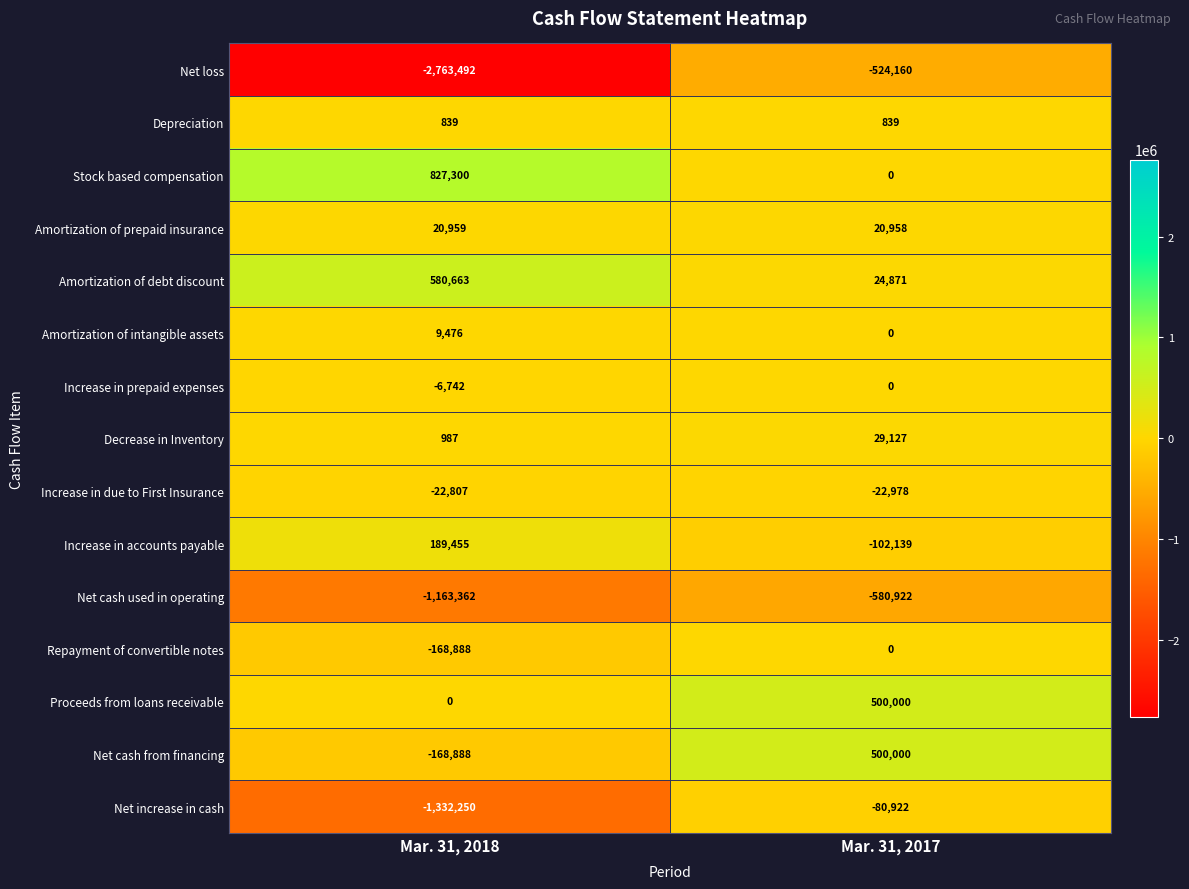

Reading left to right, extract all data points from this chart.

Net loss: Mar. 31, 2018=-2763492	Mar. 31, 2017=-524160
Depreciation: Mar. 31, 2018=839	Mar. 31, 2017=839
Stock based compensation: Mar. 31, 2018=827300	Mar. 31, 2017=0
Amortization of prepaid insurance: Mar. 31, 2018=20959	Mar. 31, 2017=20958
Amortization of debt discount: Mar. 31, 2018=580663	Mar. 31, 2017=24871
Amortization of intangible assets: Mar. 31, 2018=9476	Mar. 31, 2017=0
Increase in prepaid expenses: Mar. 31, 2018=-6742	Mar. 31, 2017=0
Decrease in Inventory: Mar. 31, 2018=987	Mar. 31, 2017=29127
Increase in due to First Insurance: Mar. 31, 2018=-22807	Mar. 31, 2017=-22978
Increase in accounts payable: Mar. 31, 2018=189455	Mar. 31, 2017=-102139
Net cash used in operating: Mar. 31, 2018=-1163362	Mar. 31, 2017=-580922
Repayment of convertible notes: Mar. 31, 2018=-168888	Mar. 31, 2017=0
Proceeds from loans receivable: Mar. 31, 2018=0	Mar. 31, 2017=500000
Net cash from financing: Mar. 31, 2018=-168888	Mar. 31, 2017=500000
Net increase in cash: Mar. 31, 2018=-1332250	Mar. 31, 2017=-80922